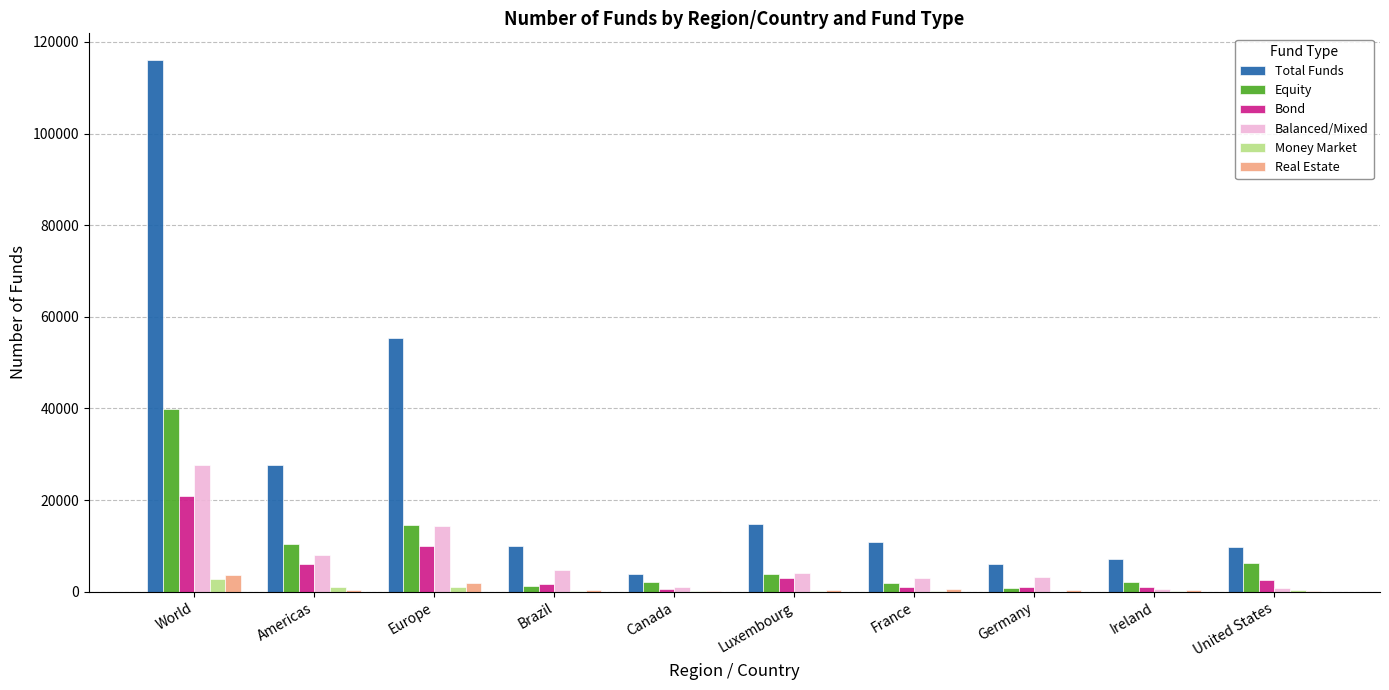

What is the sum of the Real Estate values at Germany and Europe?

2377